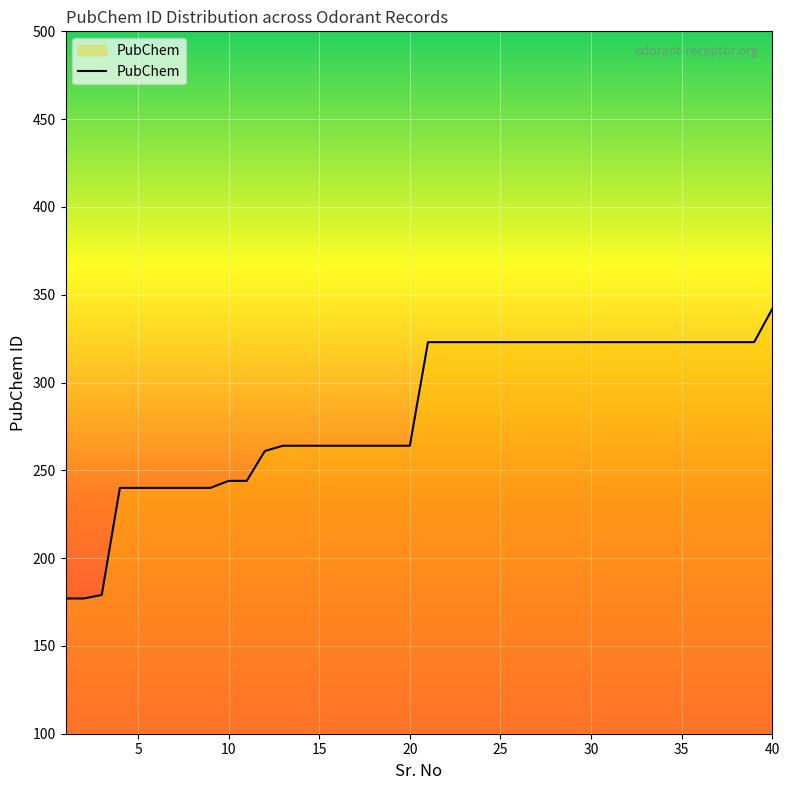

What is the difference between the maximum and minimum values?

165